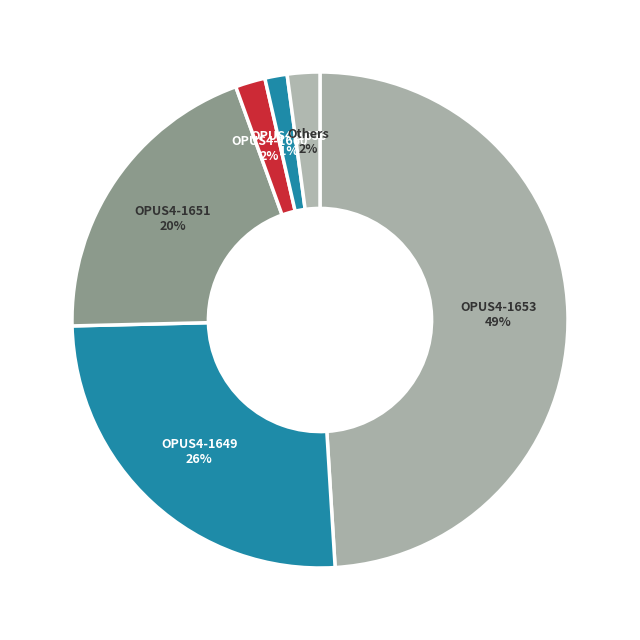

The OPUS4-1653 slice represents 49% of the pie. True or false?

True